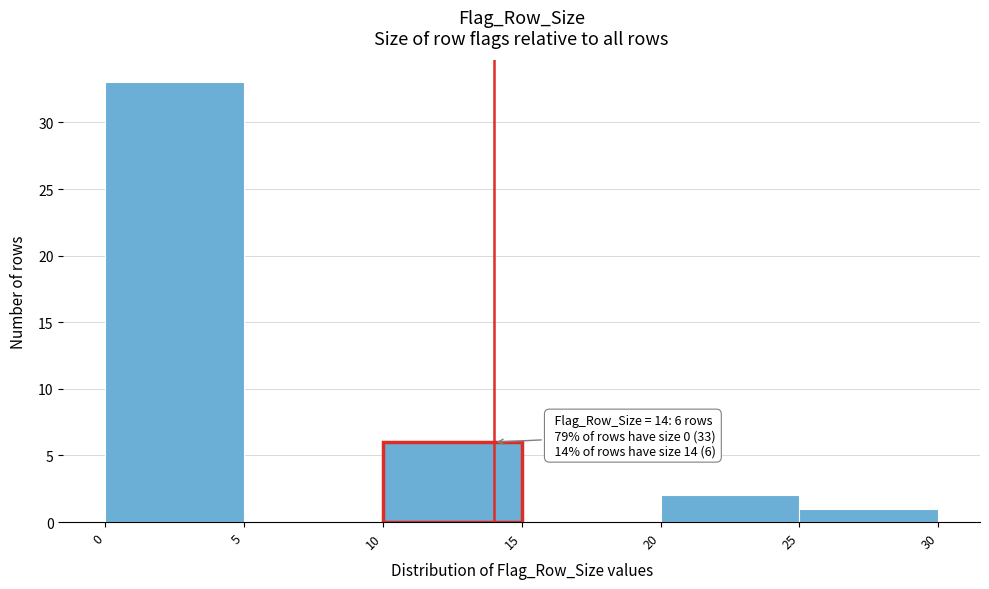

Which range on the x-axis has the tallest bar?

0 to 5